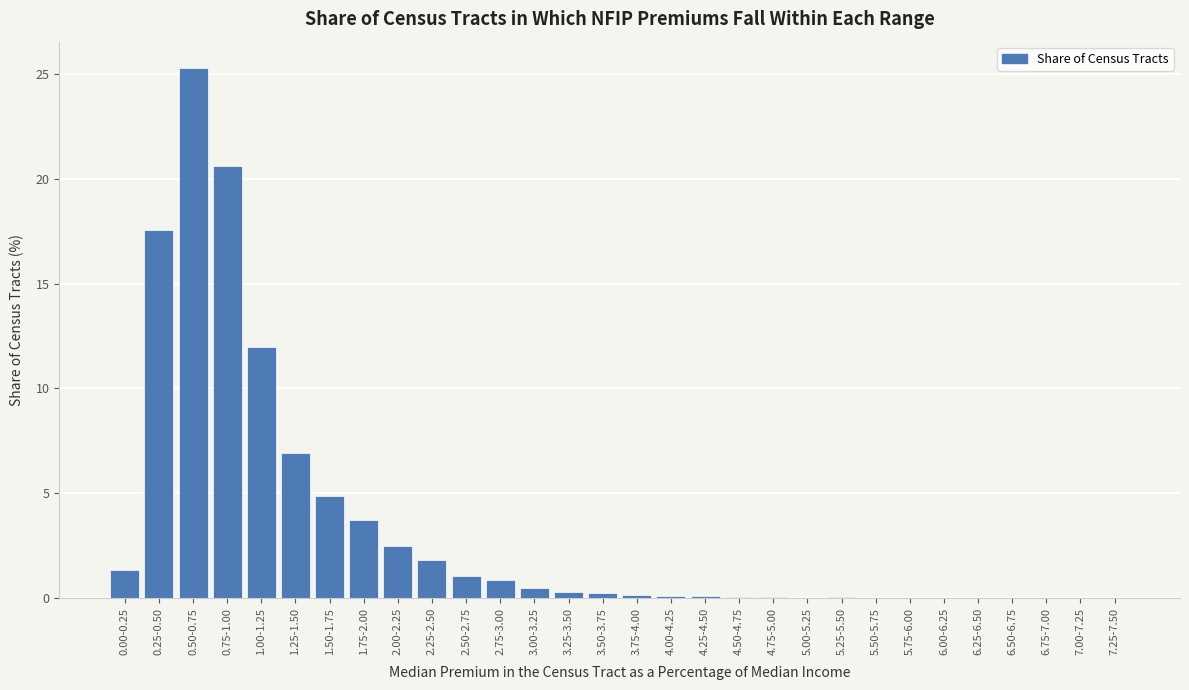

What is the sum of all values?

100.0